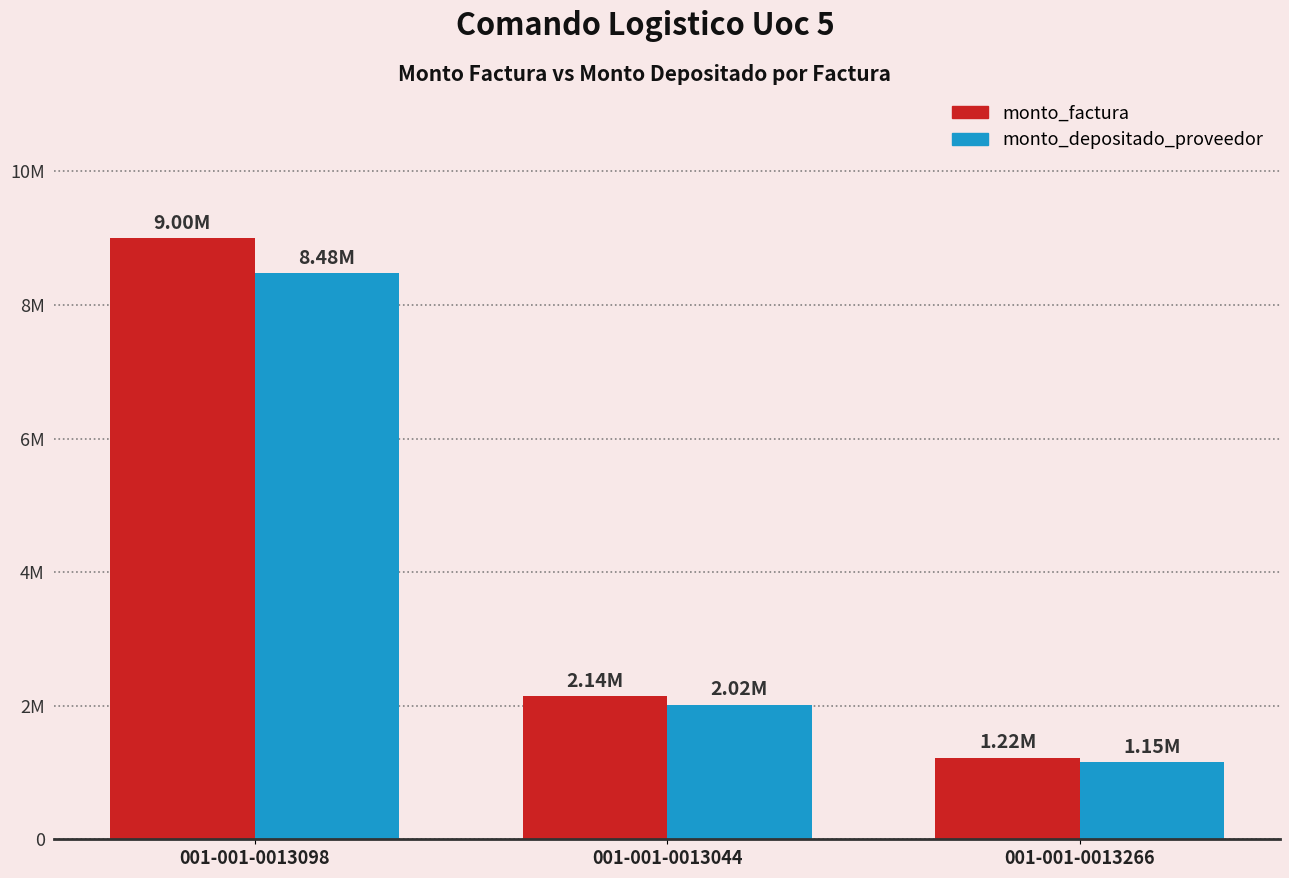

At which label is monto_factura closest to 5112000?

001-001-0013044